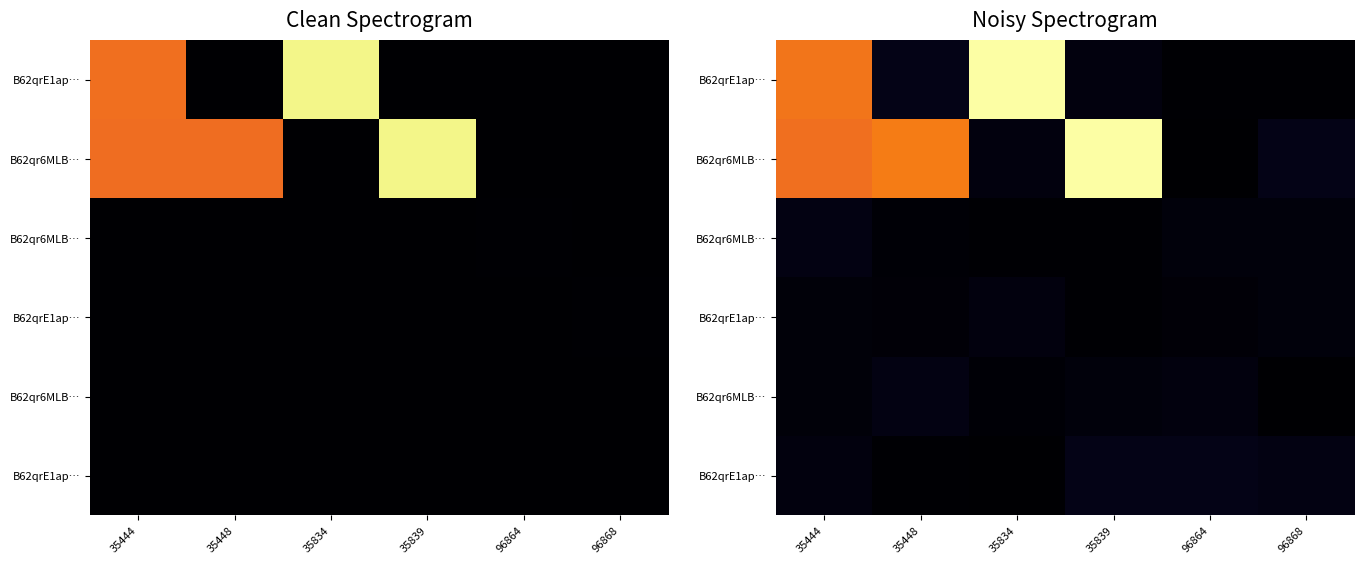

What is the maximum value shown in the chart?

361.0